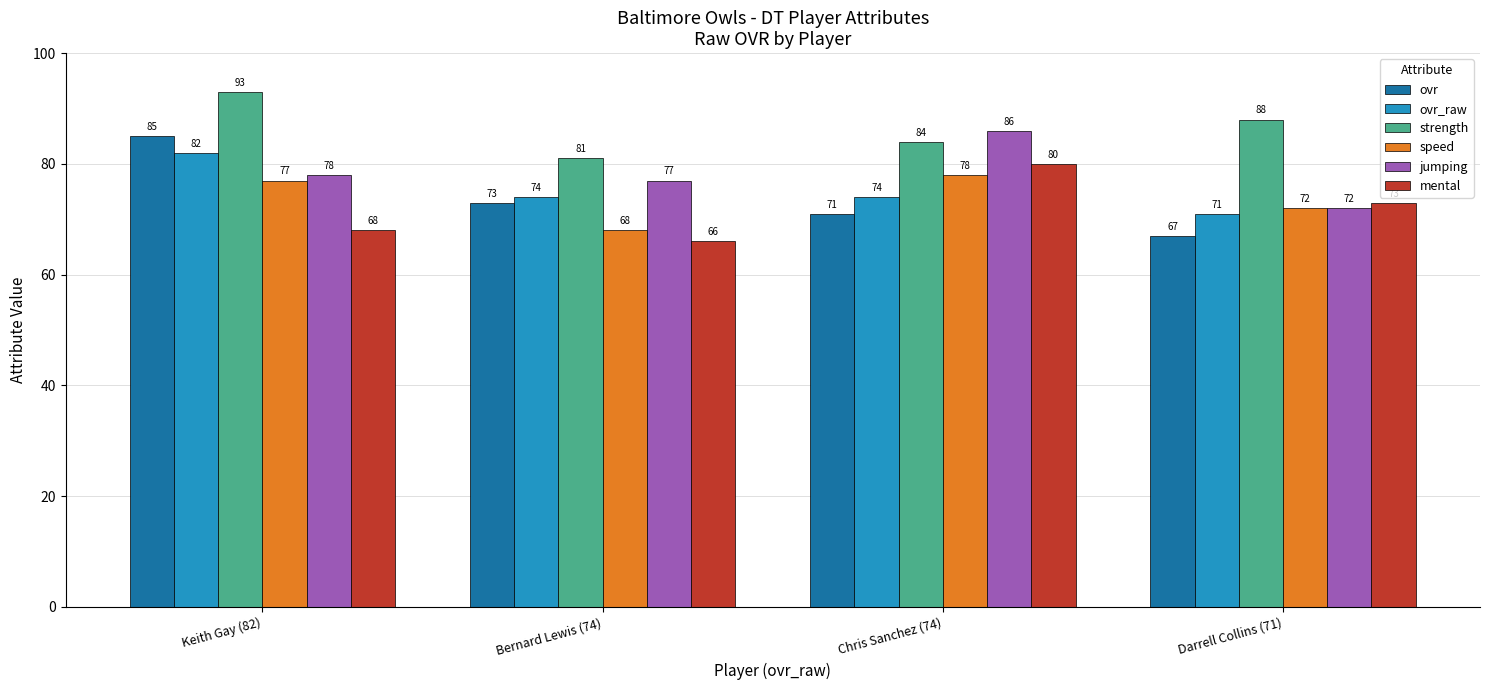

Count the ovr_raw values in the range 74 to 82.

3